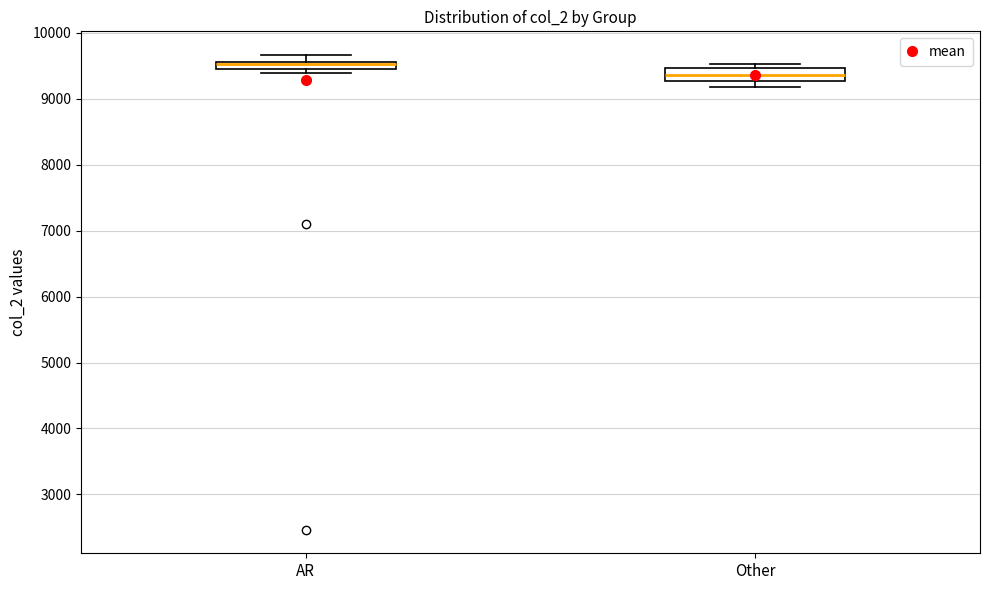

Where is the upper edge of the box for Other on the y-axis? The values are not printed on the chart, so give them approximately, as read against the axis.

9500